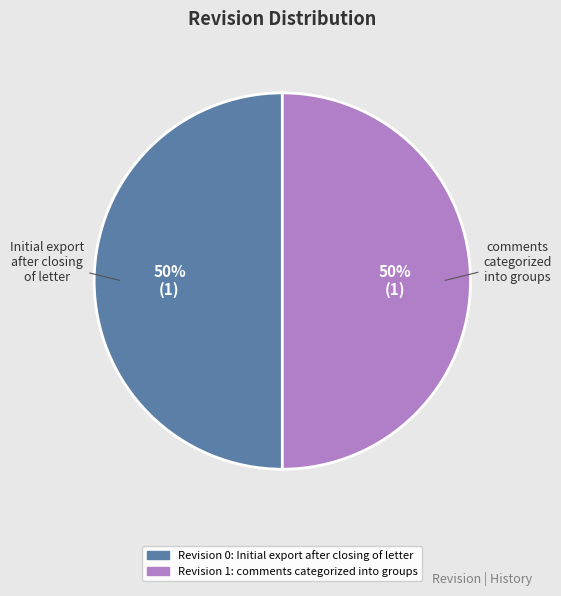

What is the smallest slice in the pie chart?

Initial export after closing of letter